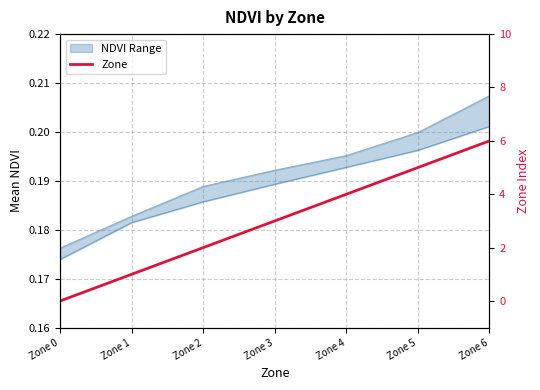

True or false: there are more than 2 points higher than both neighbors.

False